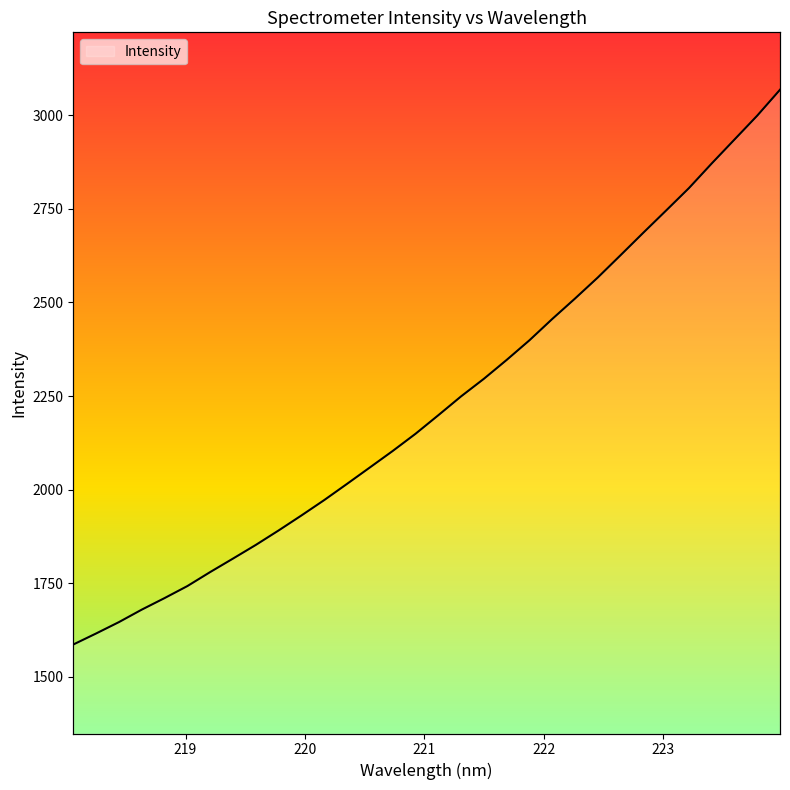

Which has a higher value, 219.9712 or 222.4538?

222.4538